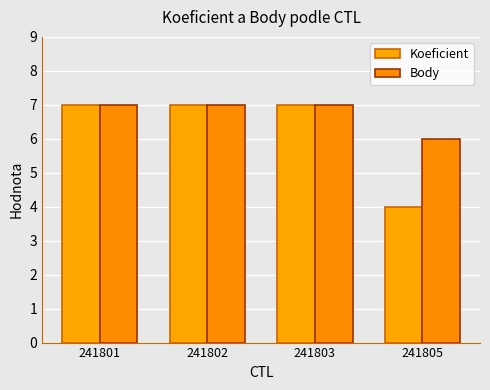

At 241802, list the series in order from largest to smallest.

Koeficient, Body